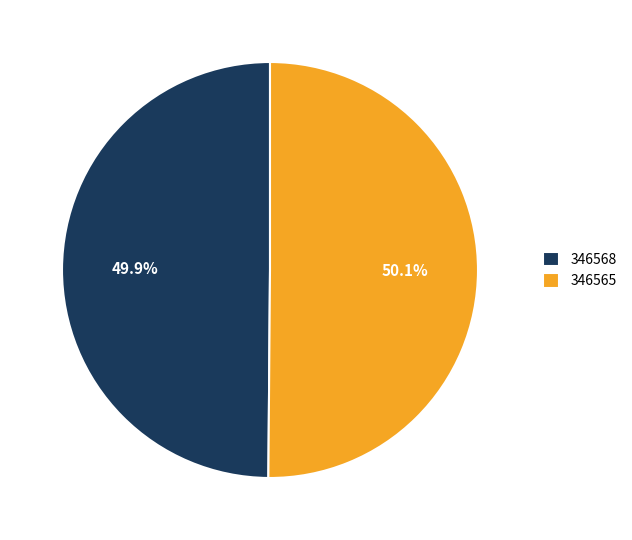

Is there a majority slice in this chart?

Yes